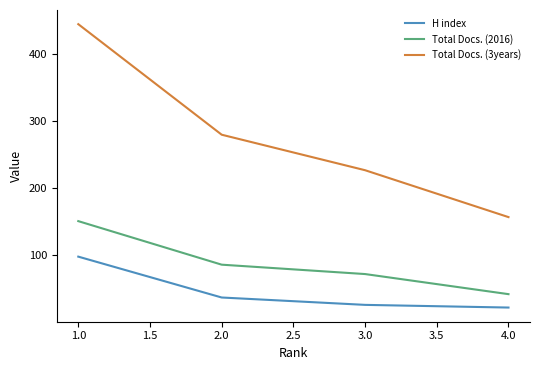

The value of Total Docs. (2016) at 3.0 is 72. True or false?

True